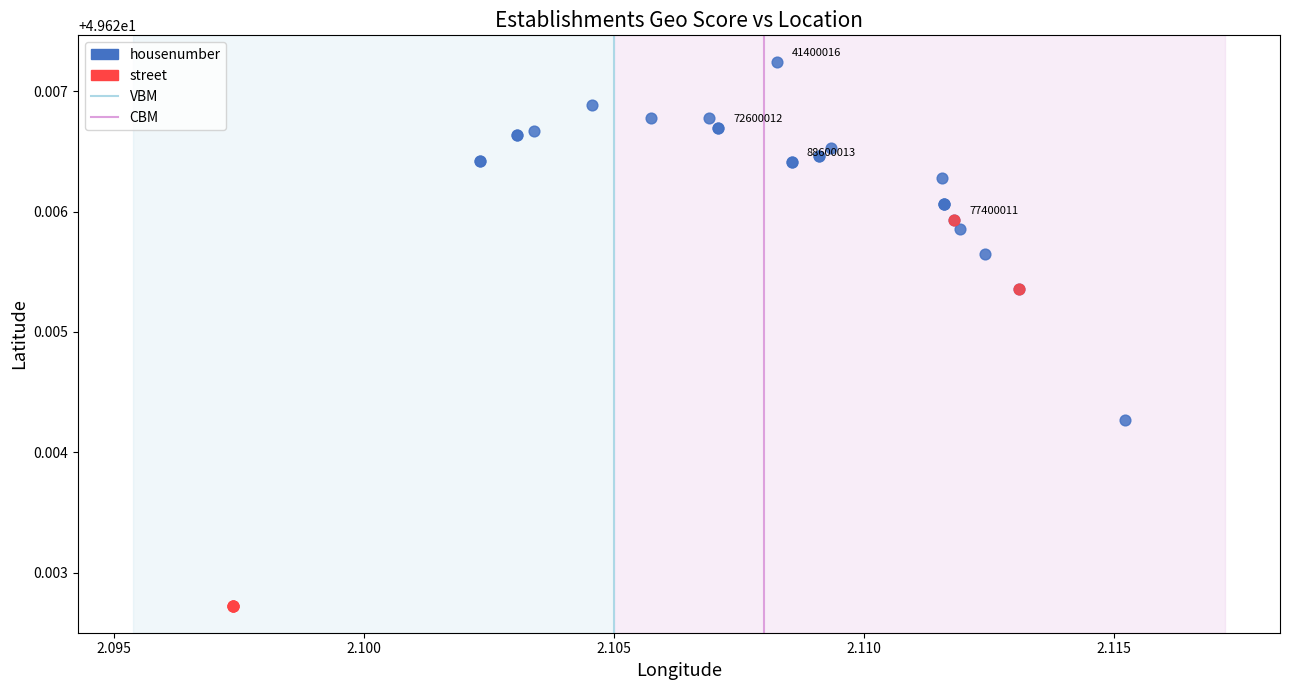

Which series has the largest Y range (max minus min)?

street